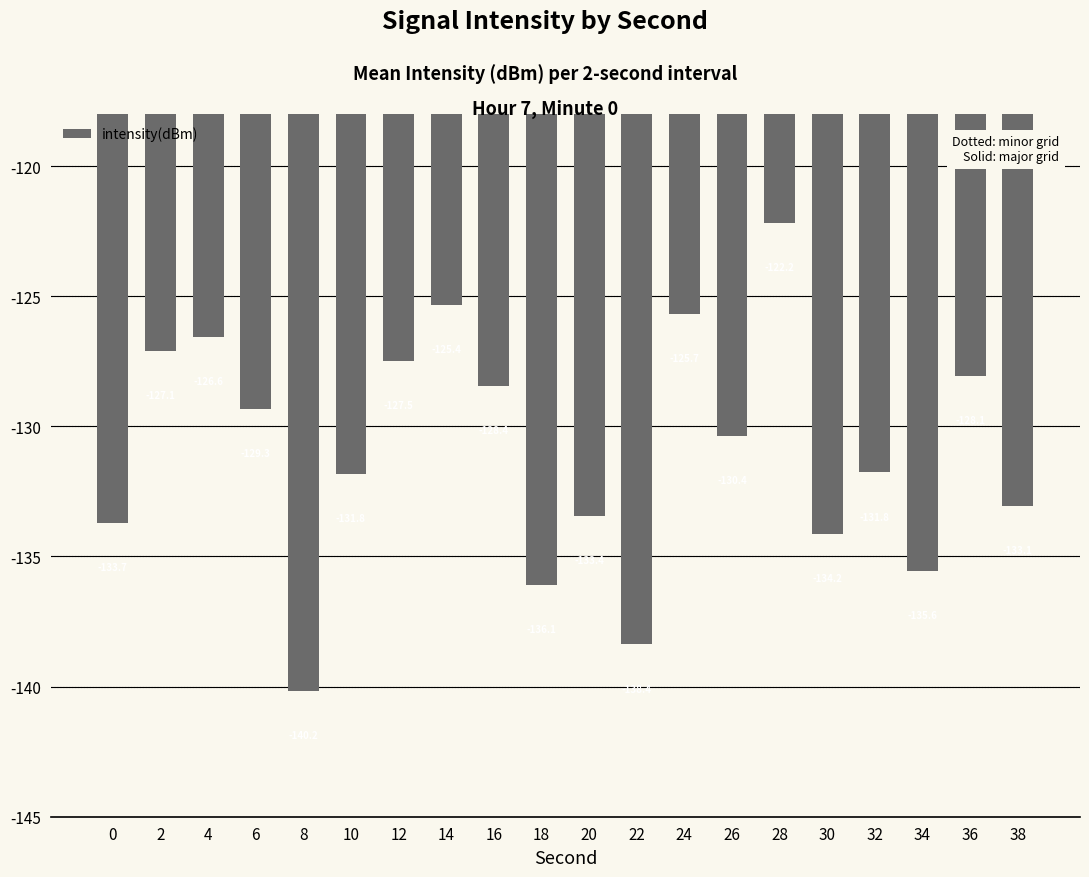

Is it true that the value at 32 is -131.8?

True